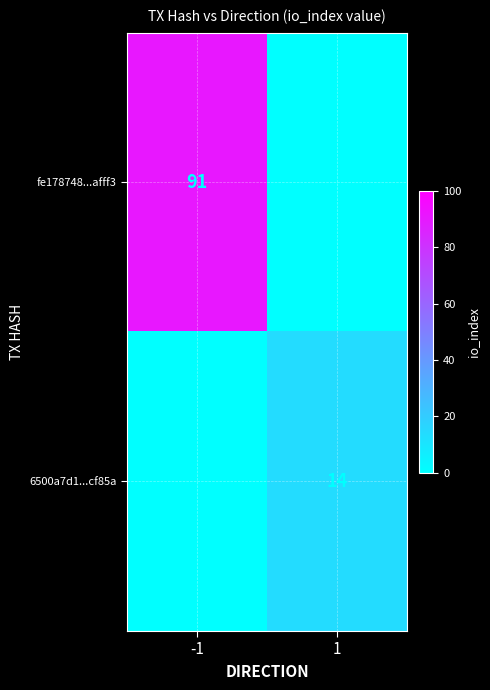

Is it true that 6500a7d1...cf85a equals 6 at 1?

False